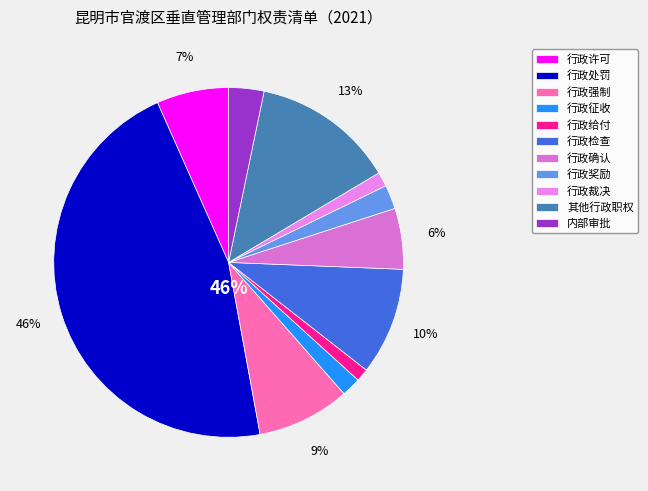

Is there any slice that represents more than half of the pie?

No